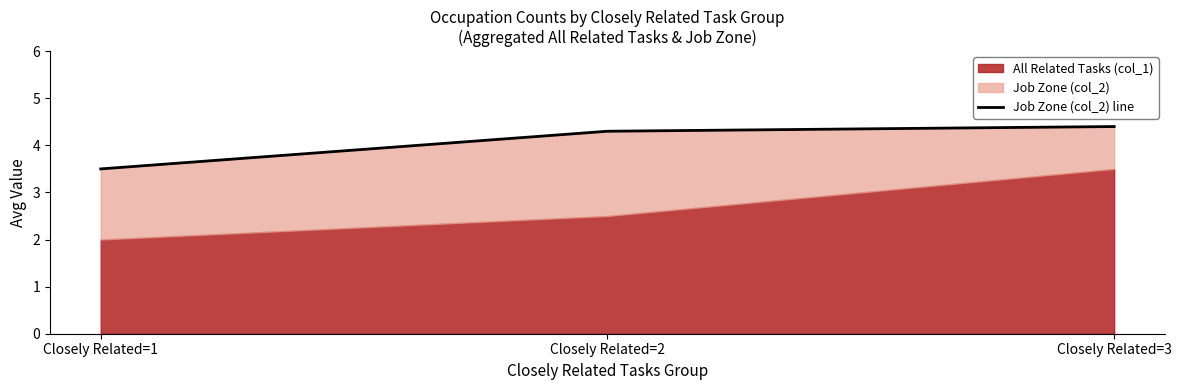

What is the difference between the values at Closely Related=3 and Closely Related=1?

0.9